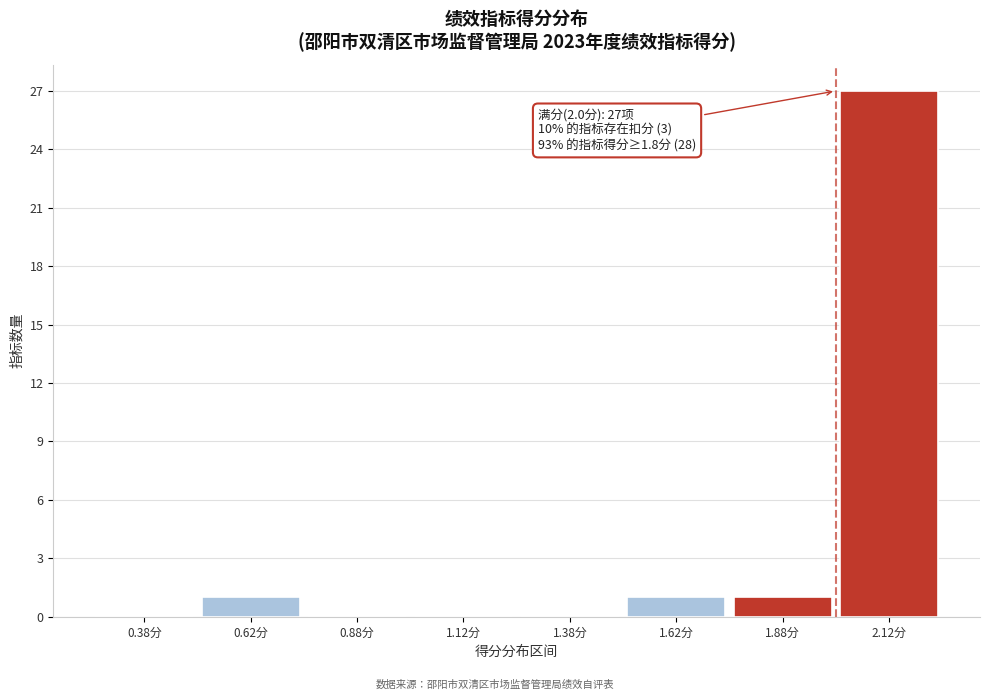

Which range on the x-axis has the tallest bar?

2.00 to 2.25